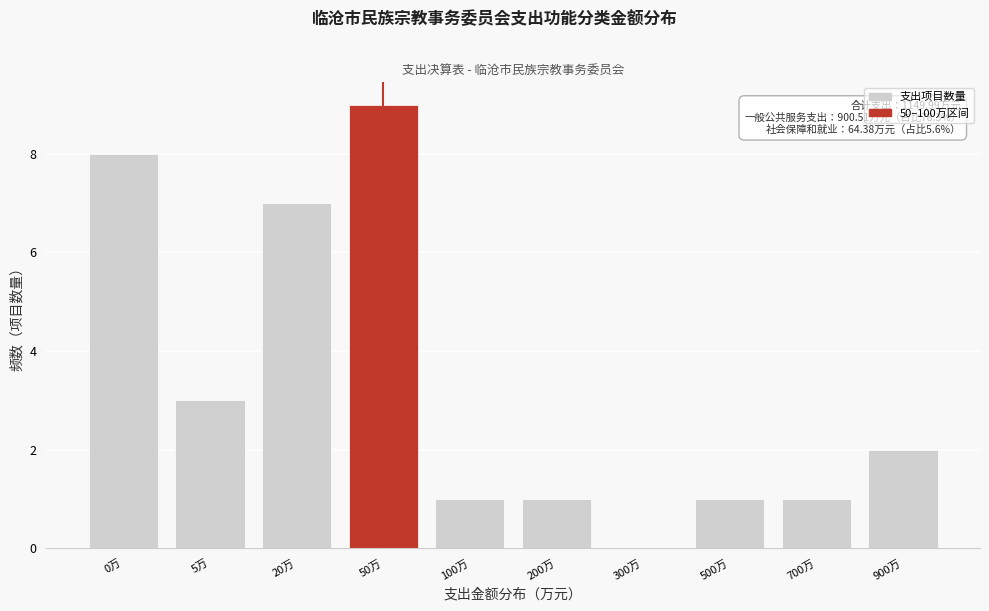

Reading left to right, extract all data points from this chart.

0万=8	5万=3	20万=7	50万=9	100万=1	200万=1	300万=0	500万=1	700万=1	900万=2